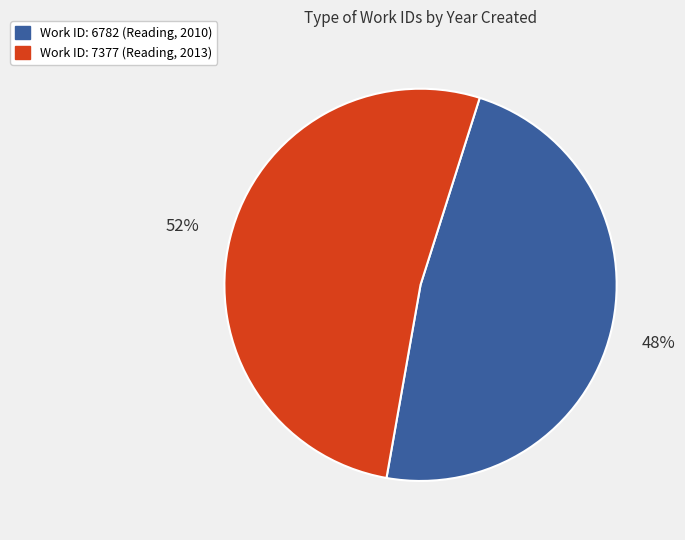

The Work ID: 7377 (Reading, 2013) slice represents 52% of the pie. True or false?

True